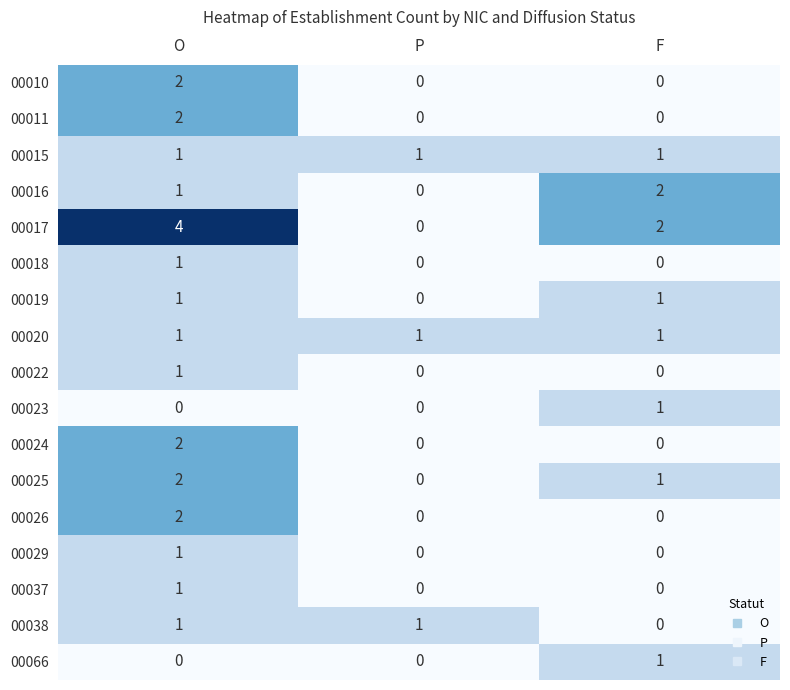

Is it true that 00025 equals 1 at F?

True